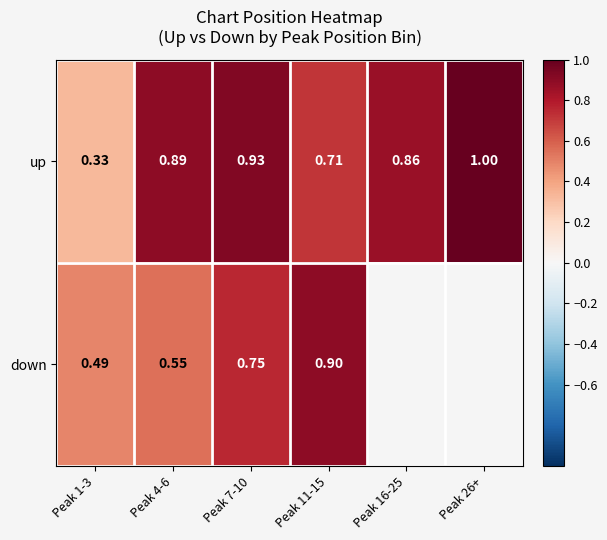

At which category does the chart reach its minimum across all series?

Peak 1-3